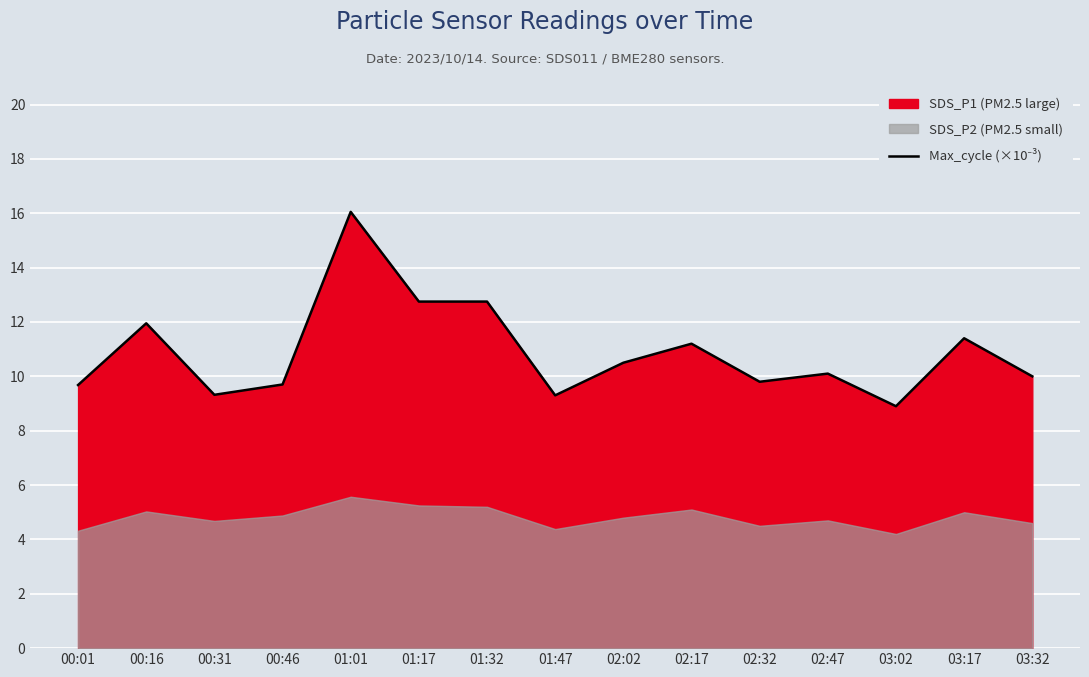

At which label does the data first exceed 10?

00:16